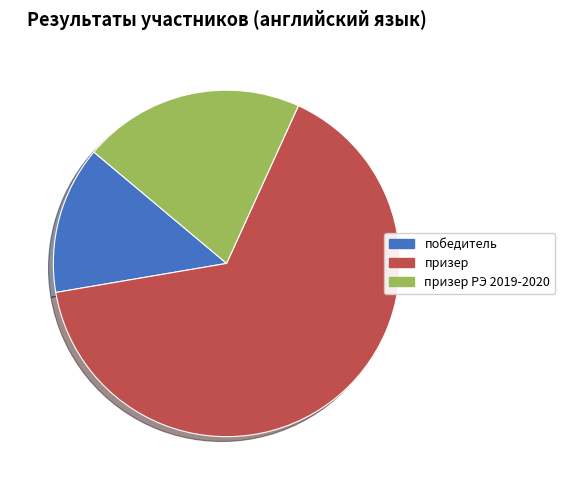

Which category has the smallest portion of the pie?

победитель